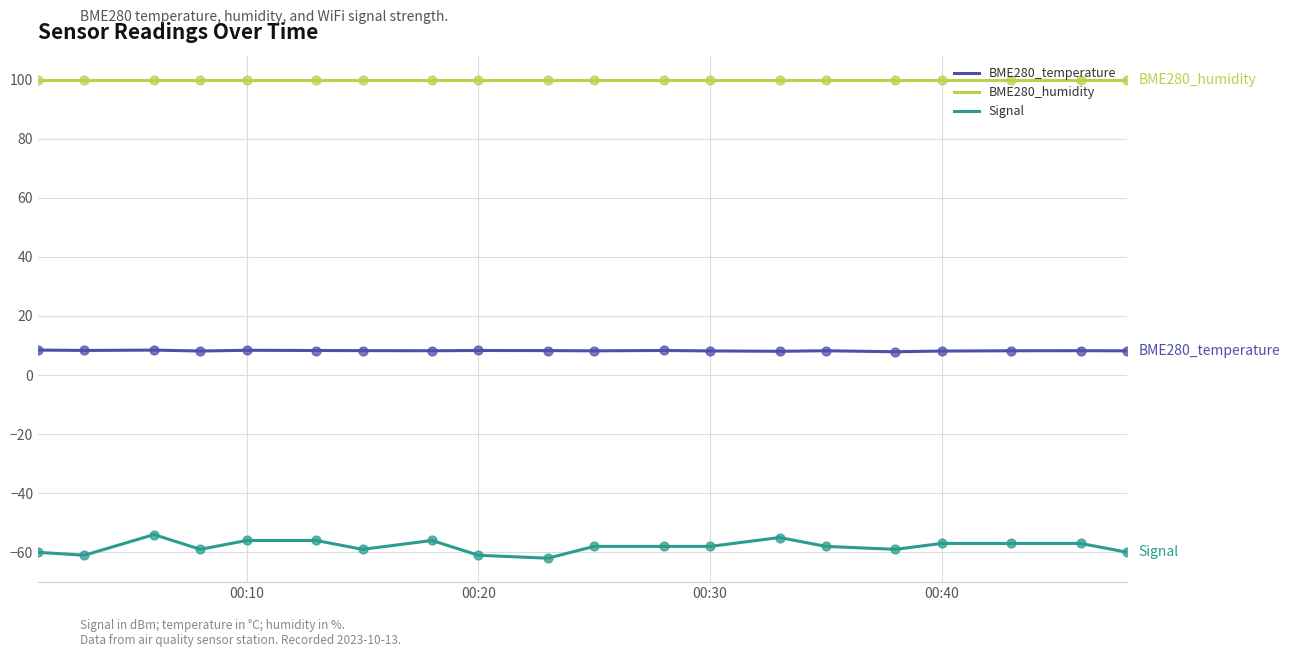

True or false: Signal and BME280_humidity cross at least once.

False